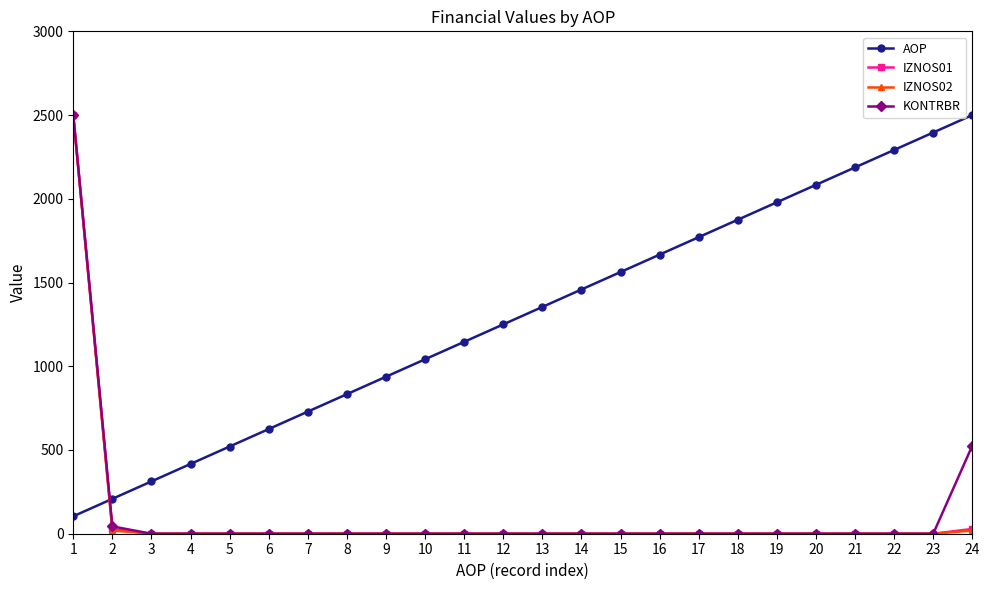

What is the spread (max minus min) of values at 16?

1666.7